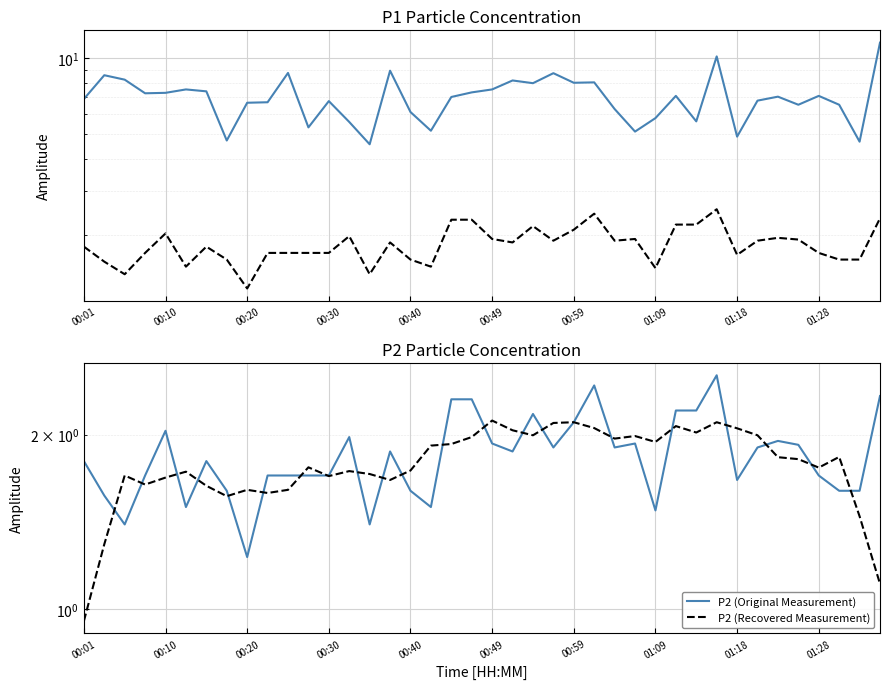

How many categories are shown in the chart?

40